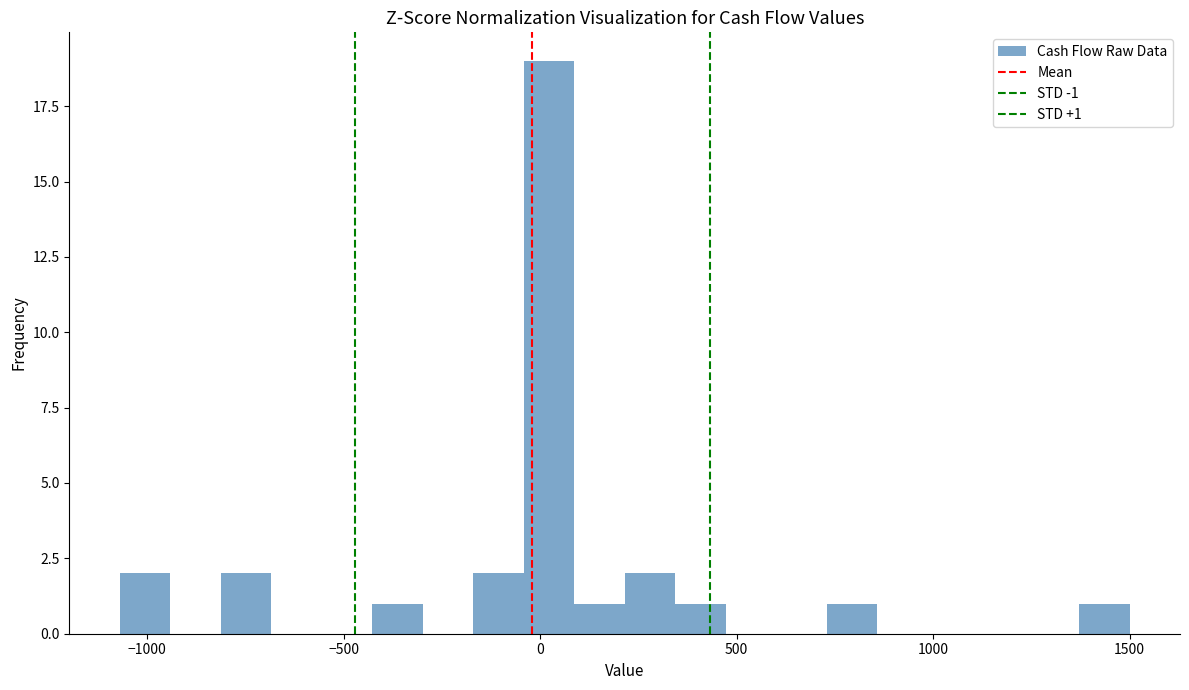

Read against the x-axis, roughly where is the centre of the tallest bar?

0